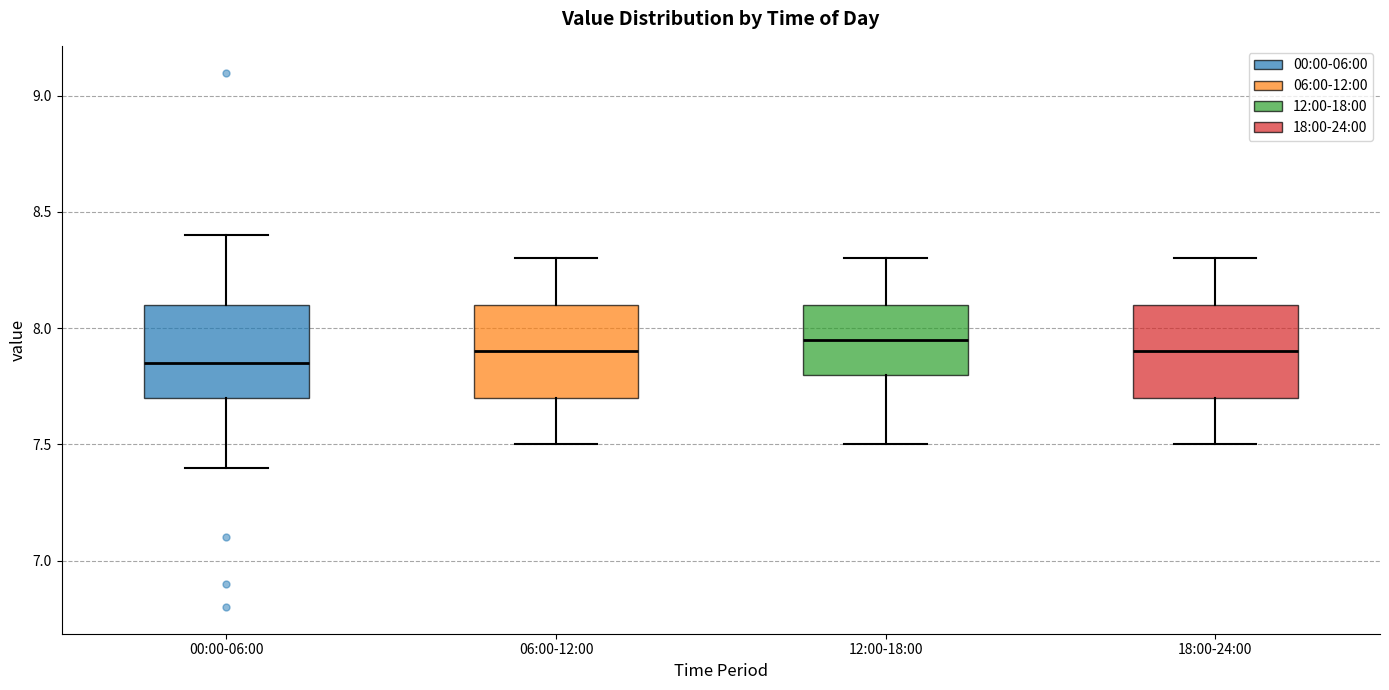

Reading left to right, read every box against the y-axis: the position of its median line, the range the box covers, and the ends of its whiskers. The values are not printed on the chart, so give them approximately, as read against the axis.

00:00-06:00: median 7.85, box 7.70 to 8.10, whiskers 7.40 to 8.40
06:00-12:00: median 7.90, box 7.70 to 8.10, whiskers 7.50 to 8.30
12:00-18:00: median 7.95, box 7.80 to 8.10, whiskers 7.50 to 8.30
18:00-24:00: median 7.90, box 7.70 to 8.10, whiskers 7.50 to 8.30